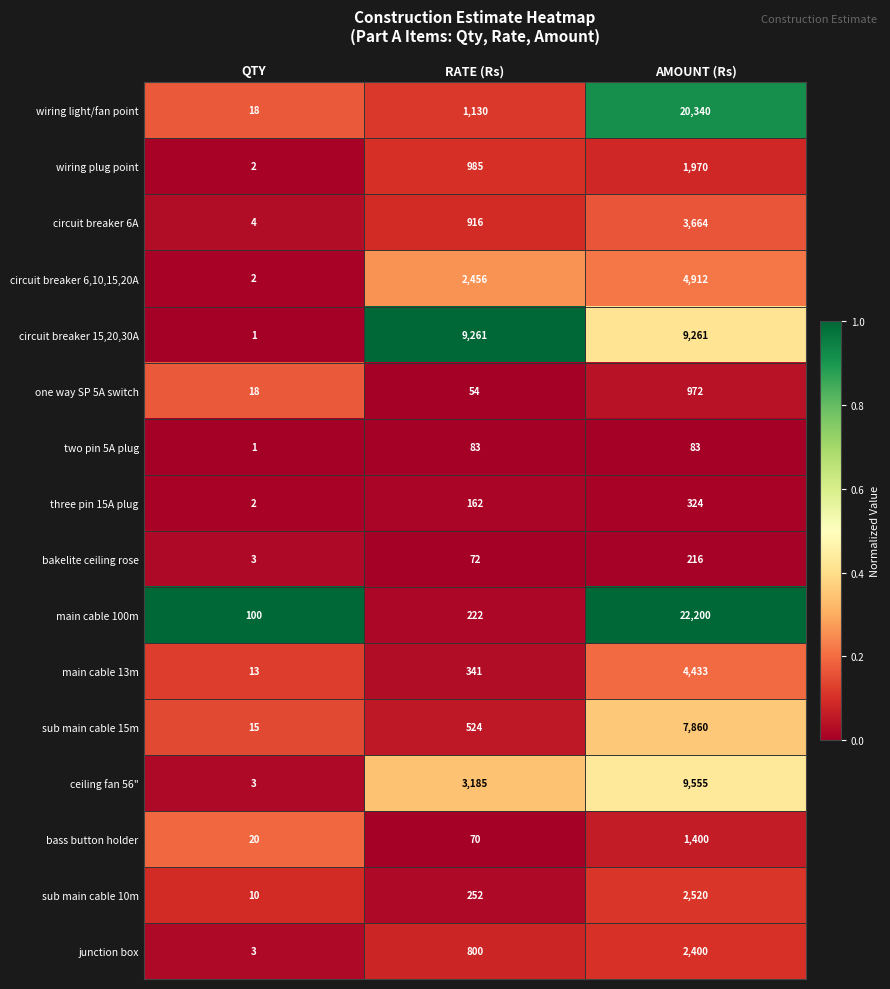

Which series has the largest total across all categories?

main cable 100m